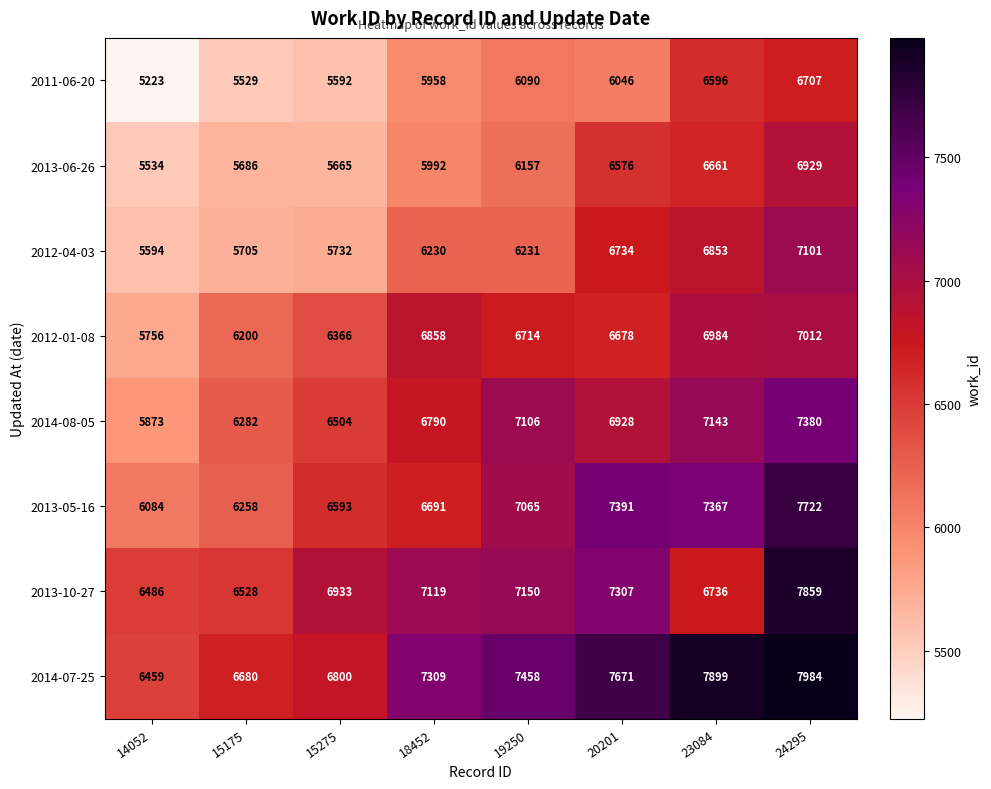

Which category has the lowest value in the 2013-06-26 series?

14052